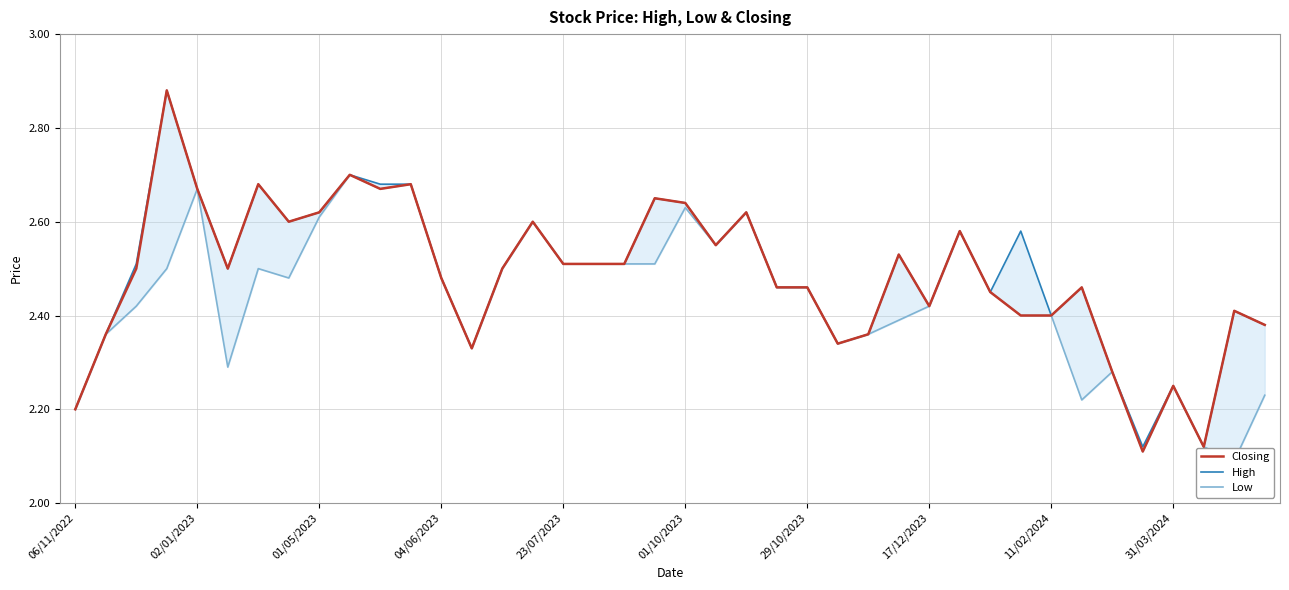

What is the value of the Low point at the 26th from the left?

2.3